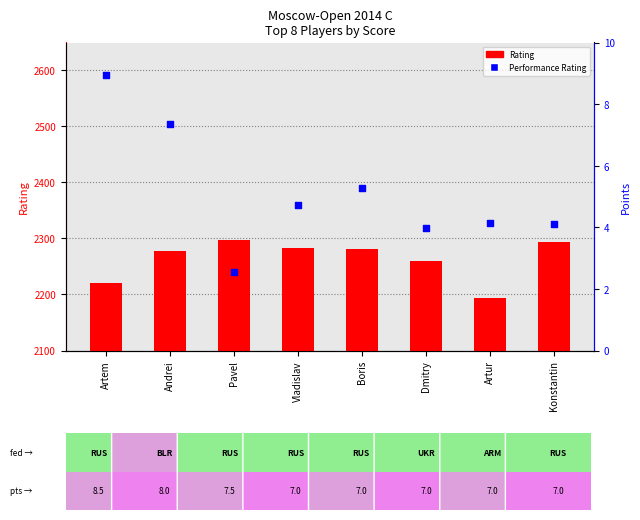

Which series contains the highest Y value?

Performance Rating